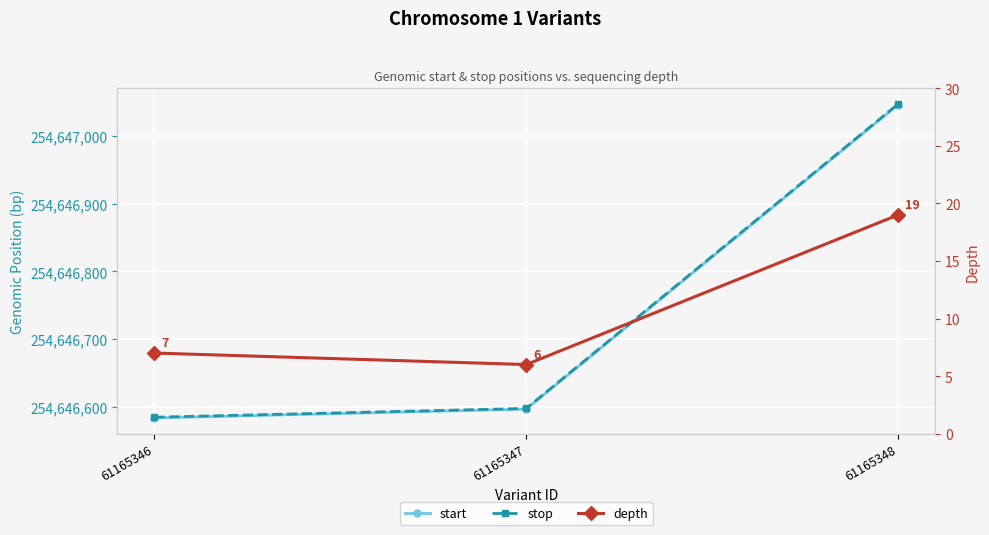

At how many categories does at least one series exceed 196994781?

3